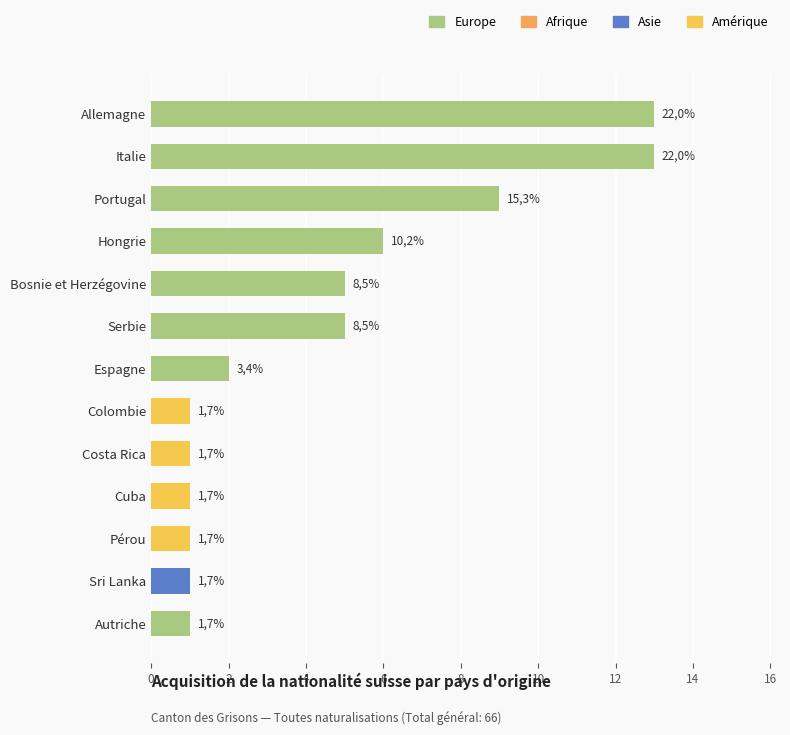

Count the number of data series in this chart.

3